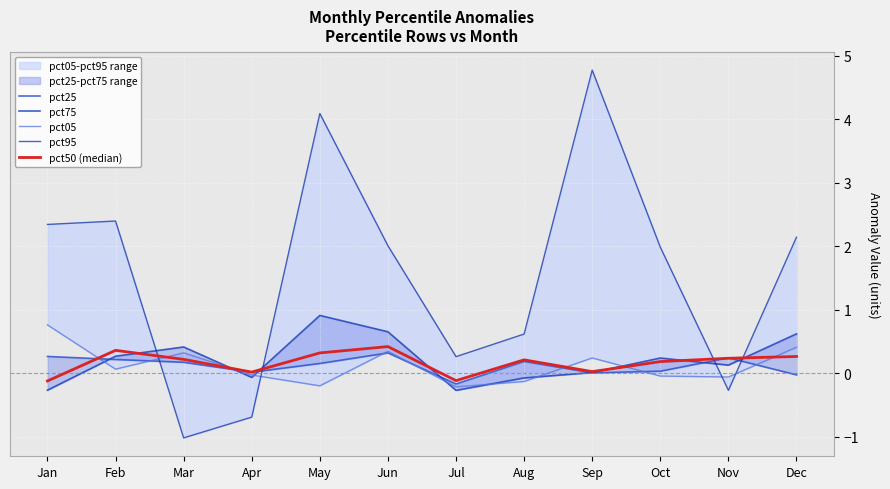

Which label corresponds to the largest value in the chart?

Sep